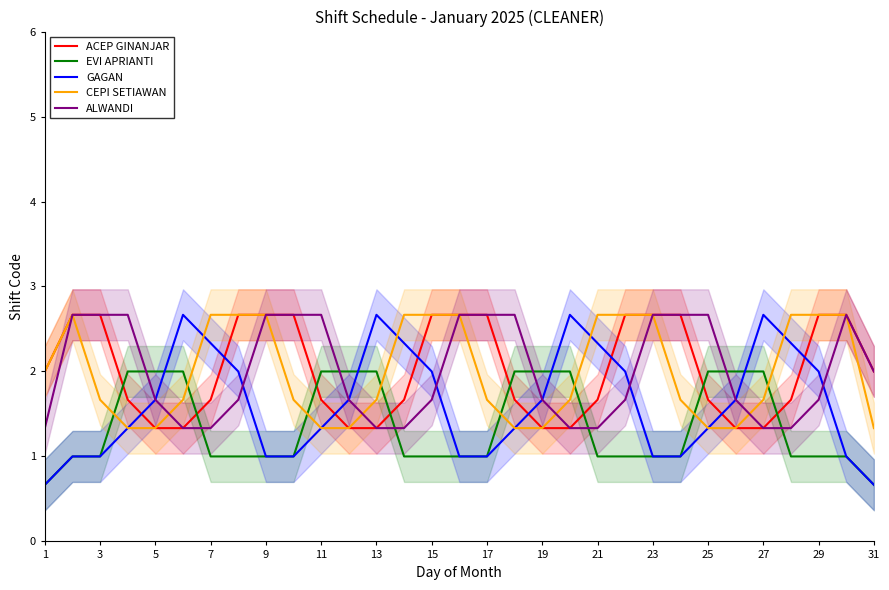

What is the value of the ALWANDI point at the 8th from the left?

1.7